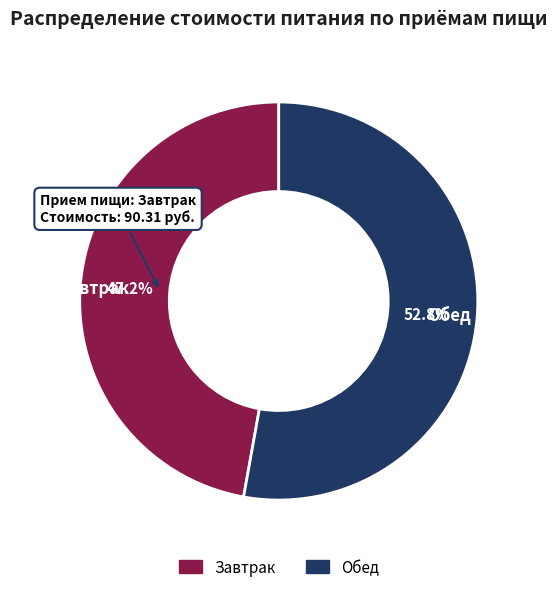

To the nearest percent, what percentage of the pie is Обед?

53%